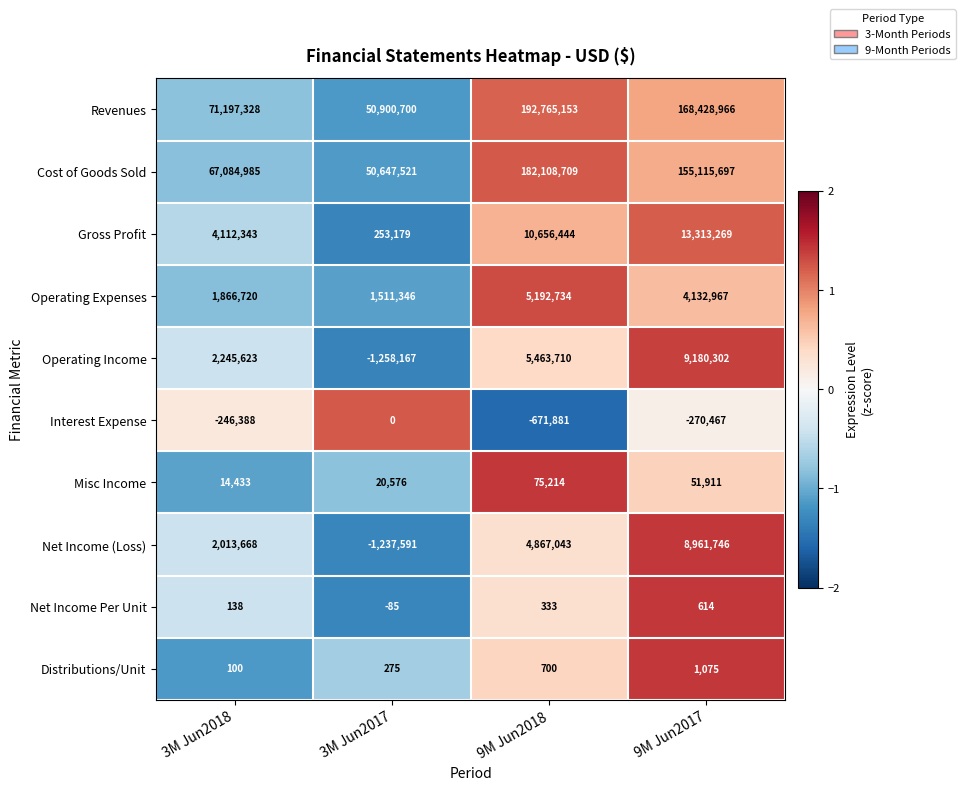

True or false: Distributions/Unit has a value of 275 at 3M Jun2017.

True